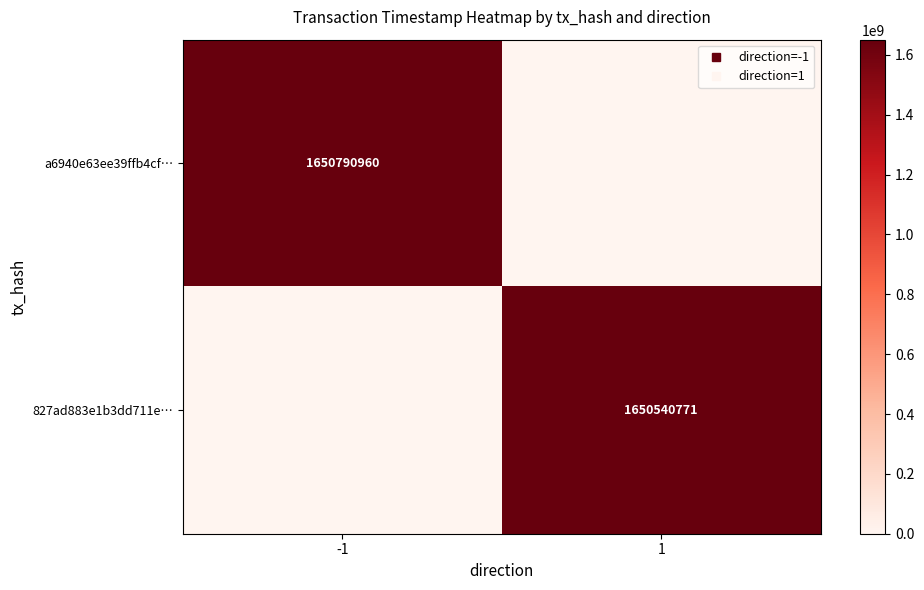

What is the sum of all a6940e63ee39ffb4cf… values?

1650790960